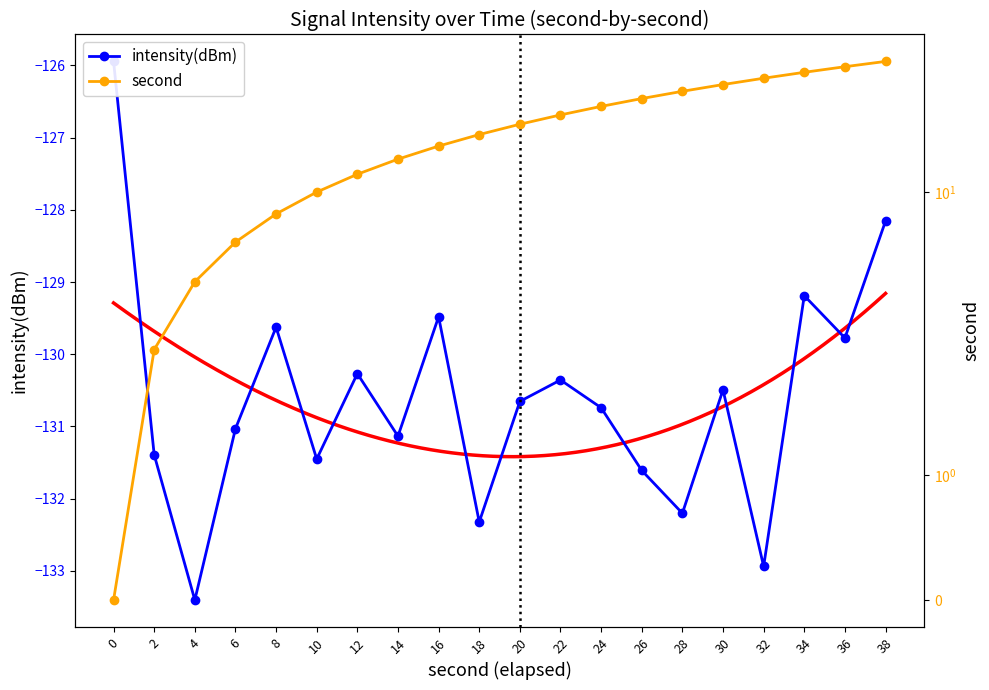

What is the greatest value displayed?

38.0